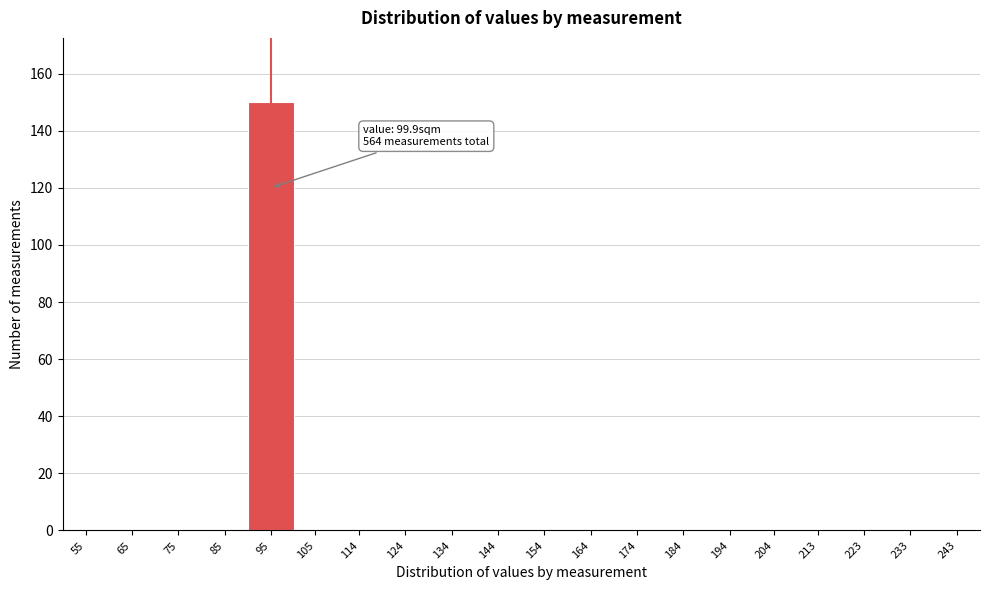

Reading right to left, list all the values displayed in this chart.

243=0	233=0	223=0	213=0	204=0	194=0	184=0	174=0	164=0	154=0	144=0	134=0	124=0	114=0	105=0	95=150	85=0	75=0	65=0	55=0